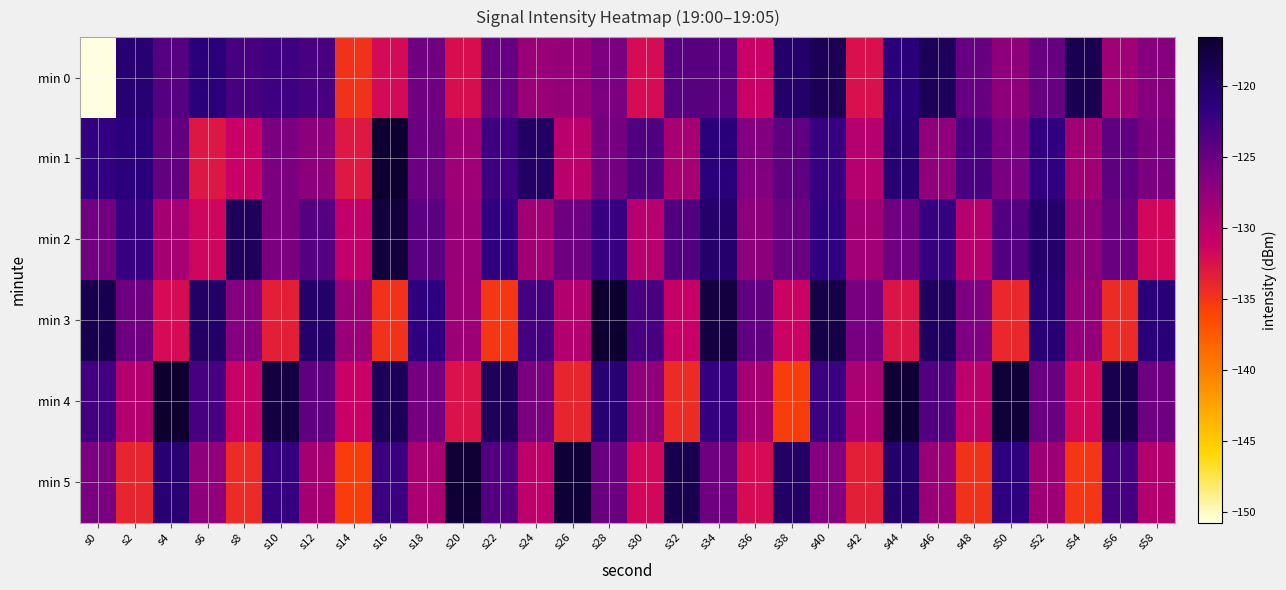

Reading right to left, extract all data points from this chart.

min 0: s58=-126.8	s56=-128.4	s54=-118.6	s52=-124.9	s50=-127.3	s48=-125.0	s46=-119.1	s44=-121.1	s42=-132.4	s40=-118.9	s38=-120.3	s36=-131.1	s34=-124.2	s32=-124.0	s30=-132.1	s28=-126.1	s26=-127.7	s24=-128.0	s22=-124.9	s20=-132.2	s18=-125.5	s16=-131.9	s14=-134.9	s12=-123.2	s10=-122.5	s8=-123.1	s6=-121.2	s4=-123.8	s2=-120.6	s0=-150.8
min 1: s58=-126.1	s56=-124.3	s54=-128.5	s52=-121.8	s50=-126.0	s48=-123.2	s46=-127.4	s44=-120.7	s42=-129.9	s40=-122.1	s38=-124.3	s36=-126.5	s34=-121.2	s32=-128.9	s30=-123.5	s28=-125.7	s26=-130.1	s24=-119.9	s22=-122.5	s20=-128.4	s18=-125.2	s16=-116.6	s14=-132.9	s12=-127.1	s10=-126.1	s8=-131.0	s6=-132.8	s4=-124.6	s2=-121.4	s0=-121.9
min 2: s58=-131.8	s56=-125.0	s54=-127.2	s52=-120.4	s50=-123.7	s48=-129.9	s46=-122.1	s44=-125.3	s42=-128.5	s40=-121.8	s38=-125.0	s36=-127.2	s34=-120.4	s32=-123.7	s30=-129.9	s28=-122.1	s26=-125.3	s24=-128.5	s22=-121.8	s20=-128.0	s18=-124.2	s16=-117.4	s14=-130.7	s12=-123.9	s10=-126.1	s8=-119.3	s6=-131.5	s4=-128.8	s2=-122.1	s0=-125.4
min 3: s58=-121.1	s56=-134.3	s54=-127.5	s52=-120.8	s50=-134.0	s48=-126.2	s46=-119.4	s44=-132.7	s42=-125.9	s40=-118.1	s38=-131.3	s36=-124.5	s34=-117.8	s32=-131.0	s30=-123.2	s28=-116.4	s26=-129.7	s24=-122.9	s22=-135.1	s20=-128.3	s18=-121.5	s16=-134.8	s14=-128.0	s12=-120.2	s10=-133.4	s8=-126.7	s6=-119.9	s4=-132.1	s2=-125.3	s0=-118.5
min 4: s58=-125.3	s56=-118.5	s54=-131.8	s52=-125.0	s50=-117.2	s48=-130.4	s46=-123.7	s44=-116.9	s42=-129.1	s40=-122.3	s38=-135.5	s36=-128.8	s34=-122.0	s32=-134.2	s30=-127.4	s28=-120.7	s26=-133.9	s24=-126.1	s22=-119.3	s20=-132.5	s18=-125.8	s16=-119.0	s14=-131.2	s12=-124.4	s10=-117.7	s8=-130.9	s6=-123.1	s4=-116.3	s2=-129.5	s0=-122.8
min 5: s58=-129.7	s56=-122.9	s54=-135.1	s52=-128.3	s50=-121.5	s48=-134.8	s46=-128.0	s44=-120.2	s42=-133.4	s40=-126.7	s38=-119.9	s36=-132.1	s34=-125.3	s32=-118.5	s30=-131.8	s28=-125.0	s26=-117.2	s24=-130.4	s22=-123.7	s20=-116.9	s18=-129.1	s16=-122.3	s14=-135.5	s12=-128.8	s10=-122.0	s8=-134.2	s6=-127.4	s4=-120.7	s2=-133.9	s0=-126.1